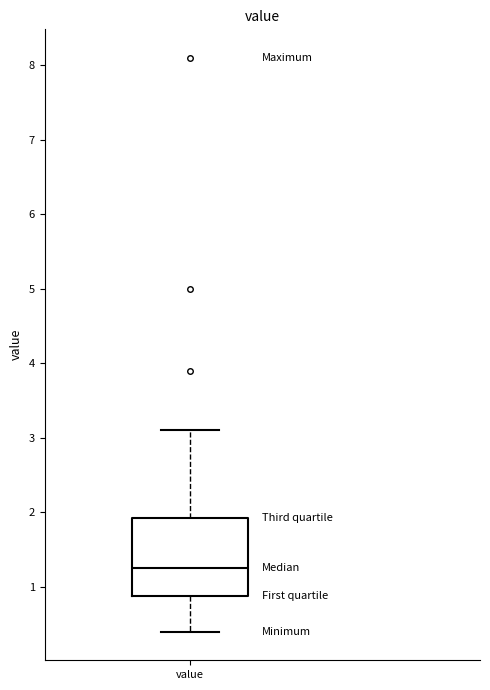

Transcribe this box plot: give where the median line is, the range the box spans, and where the two whiskers end, as read against the y-axis. The values are not printed on the chart, so give them approximately, as read against the axis.

median 1.3, box 0.9 to 1.9, whiskers 0.4 to 3.1